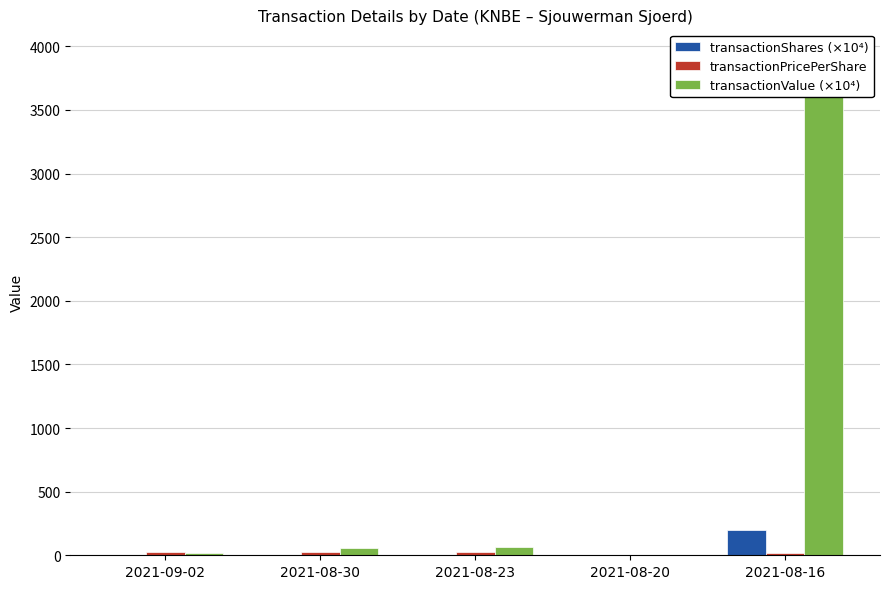

Between 2021-09-02 and 2021-08-30, which series saw the biggest shift?

transactionValue (×10⁴)